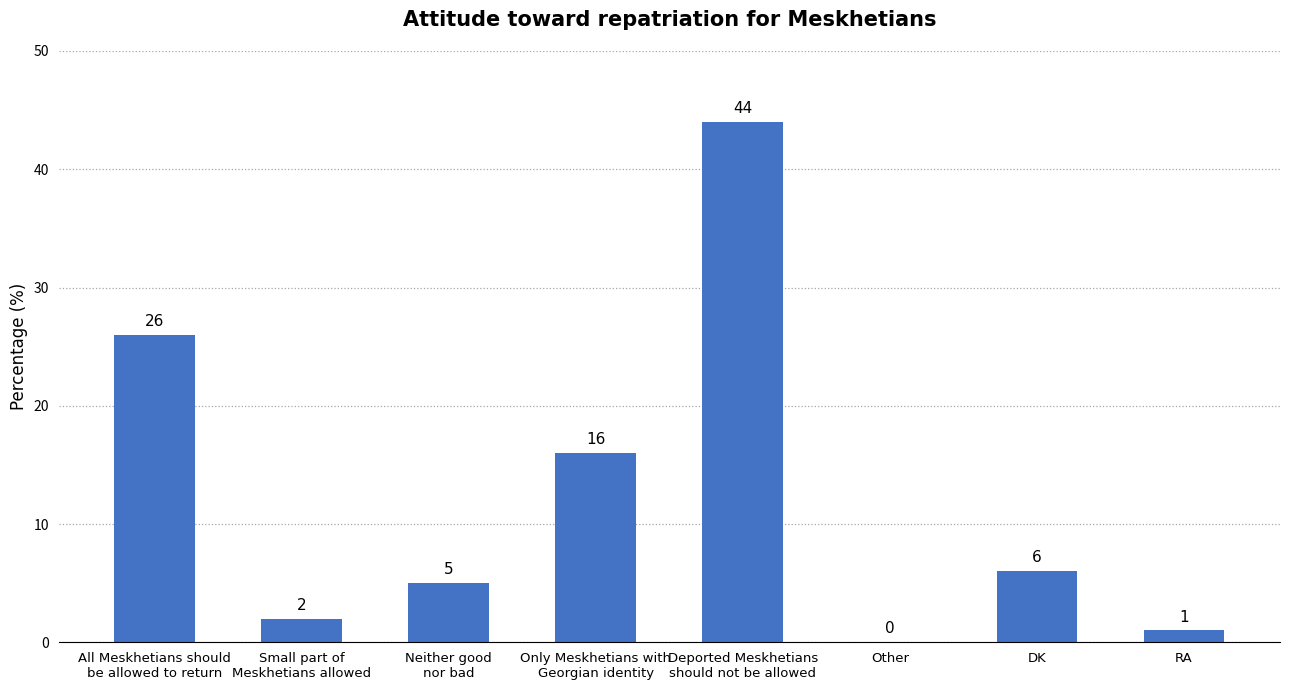

Reading left to right, transcribe all the data shown in this chart.

All Meskhetians should
be allowed to return=26	Small part of
Meskhetians allowed=2	Neither good
nor bad=5	Only Meskhetians with
Georgian identity=16	Deported Meskhetians
should not be allowed=44	Other=0	DK=6	RA=1